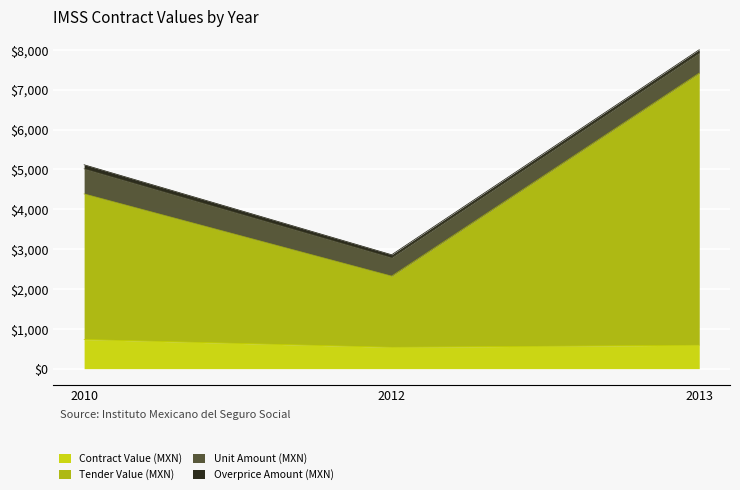

How many lines are shown in the chart?

4